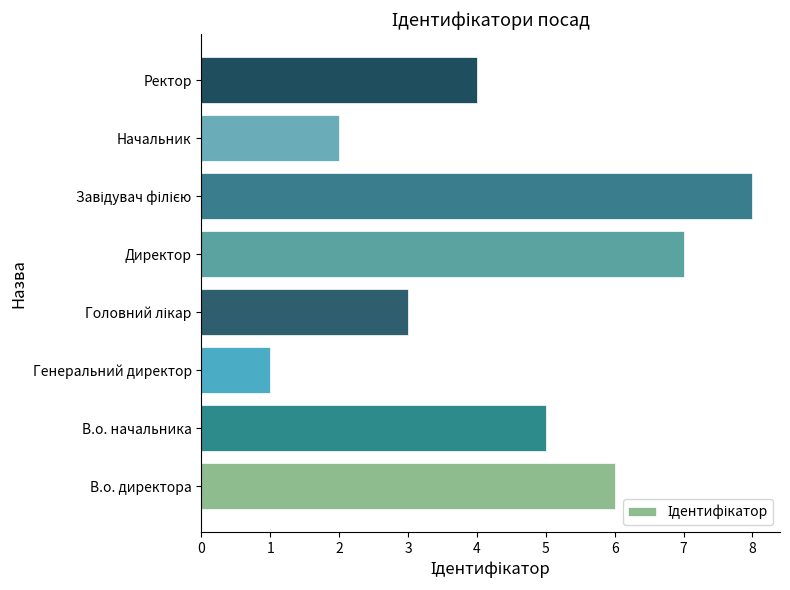

Between Ректор and В.о. директора, which is larger?

В.о. директора